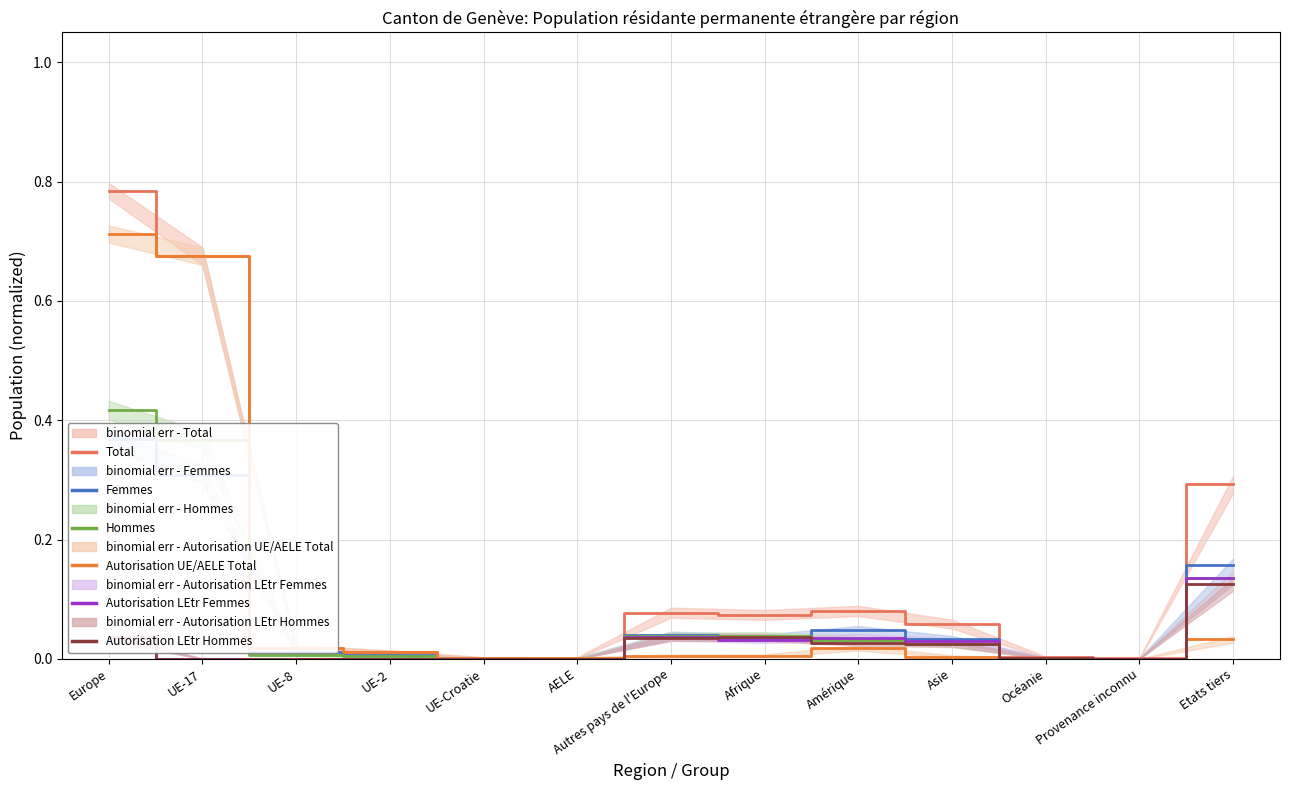

What is the difference between the Total values at Provenance inconnu and Europe?

0.8